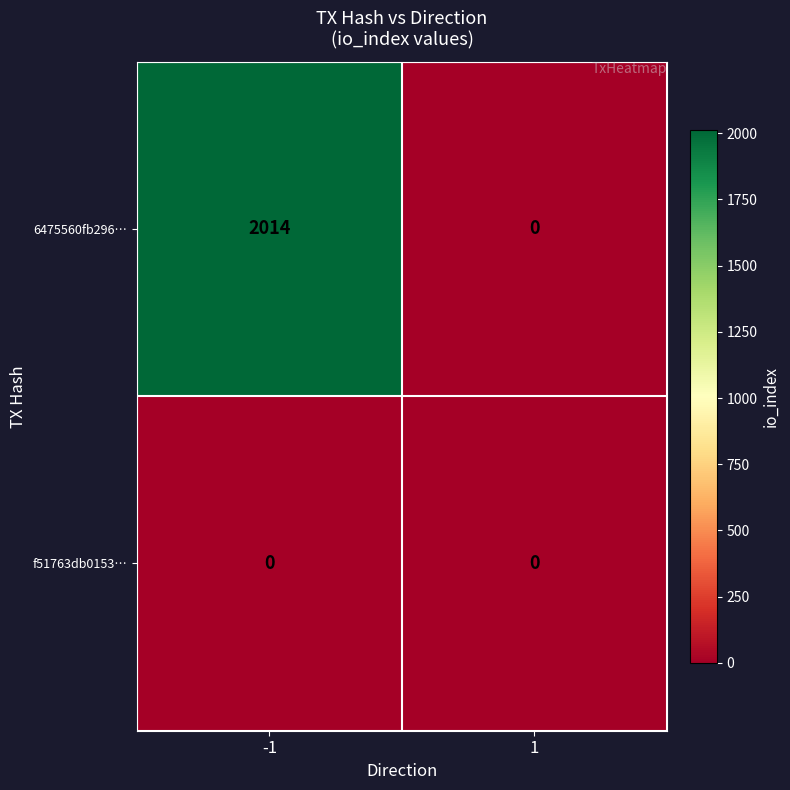

Between -1 and 1, which series saw the biggest shift?

6475560fb296…